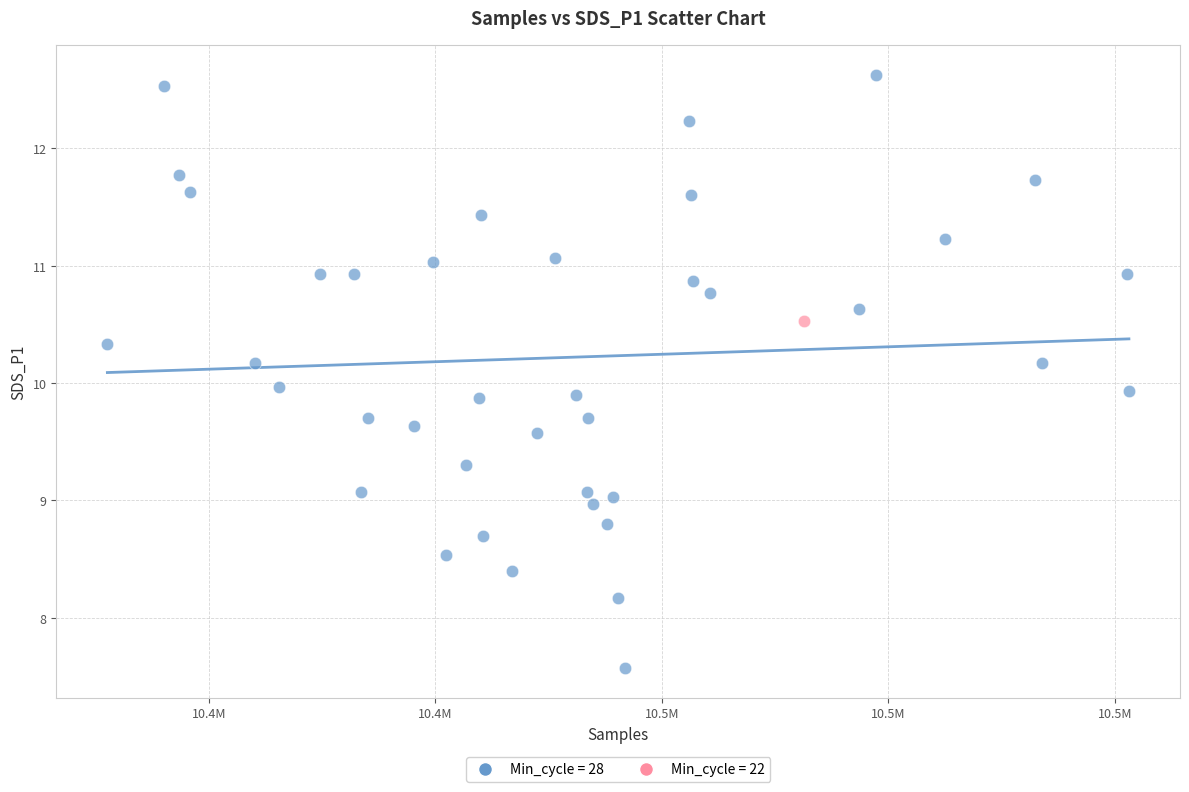

What are all the series names shown in the legend?

Min_cycle = 28, Min_cycle = 22